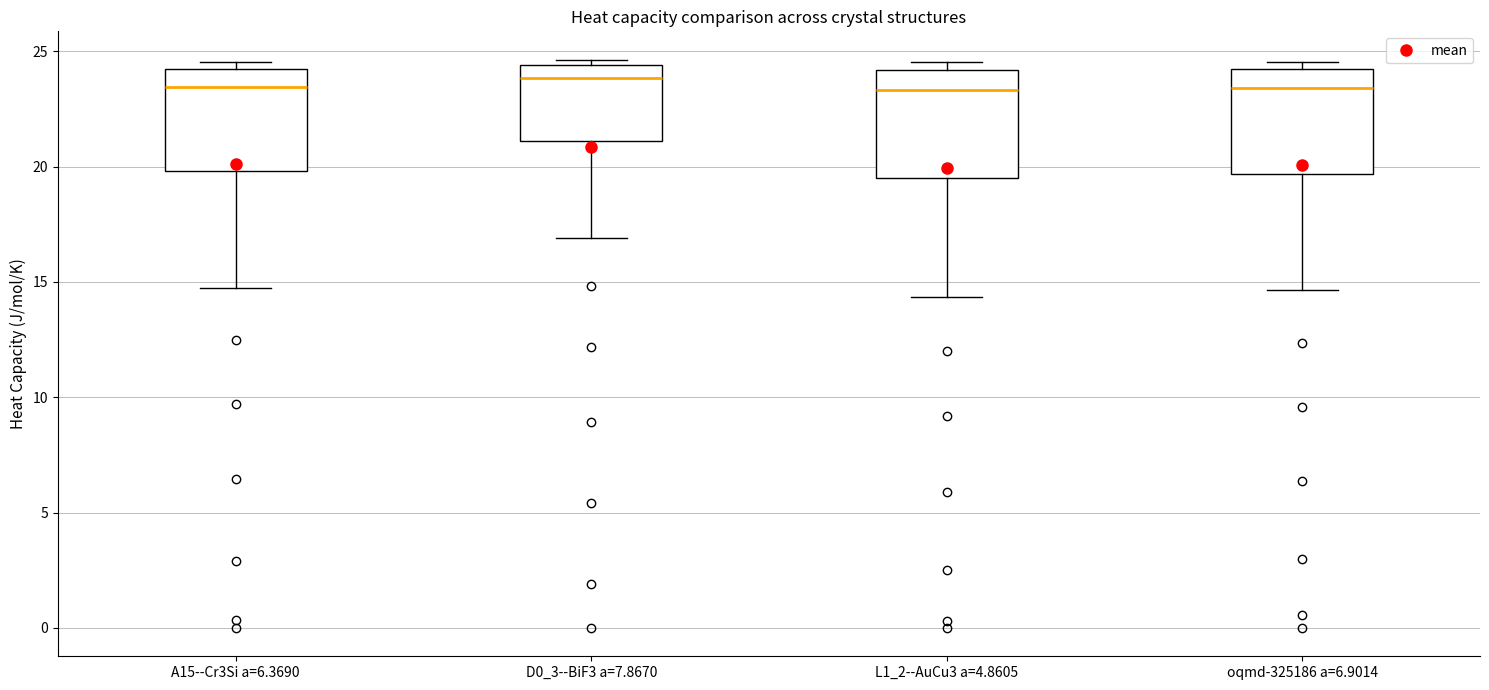

Reading left to right, read every box against the y-axis: the position of its median line, the range the box covers, and the ends of its whiskers. The values are not printed on the chart, so give them approximately, as read against the axis.

A15--Cr3Si a=6.3690: median 23.5, box 20.0 to 24.0, whiskers 15.0 to 24.5
D0_3--BiF3 a=7.8670: median 24.0, box 21.0 to 24.5, whiskers 17.0 to 24.5 (just above the box's upper edge)
L1_2--AuCu3 a=4.8605: median 23.5, box 19.5 to 24.0, whiskers 14.5 to 24.5
oqmd-325186 a=6.9014: median 23.5, box 19.5 to 24.0, whiskers 14.5 to 24.5